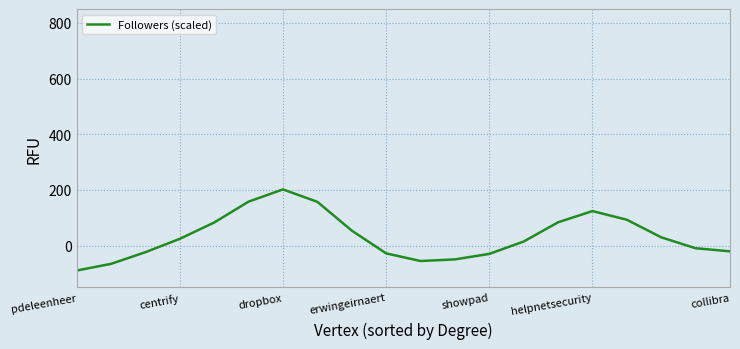

What is the sum of all values?

652.4